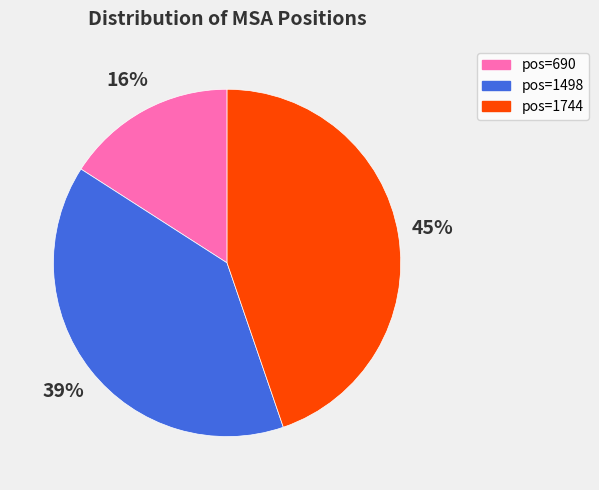

The pos=690 slice represents 27% of the pie. True or false?

False